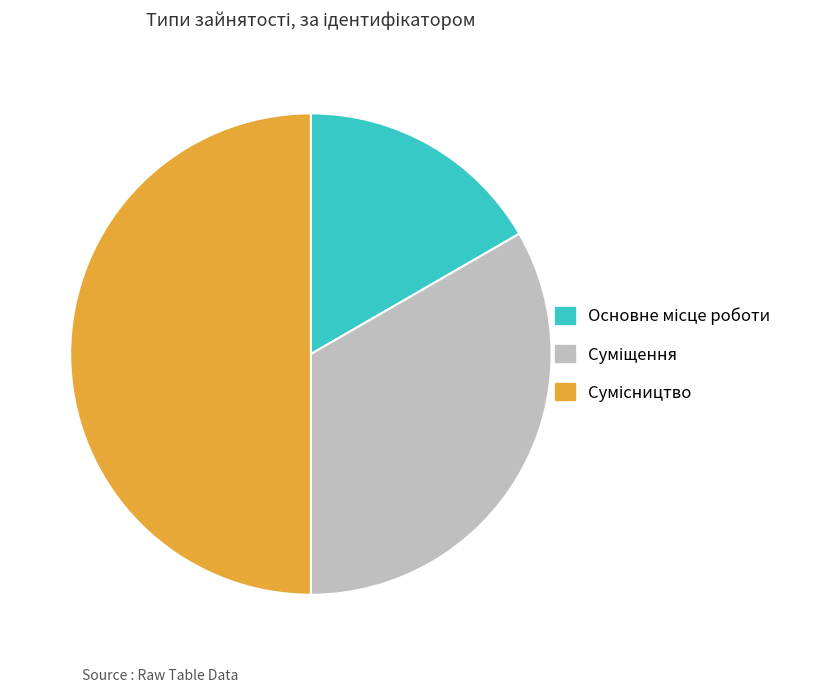

How many segments does this pie chart have?

3